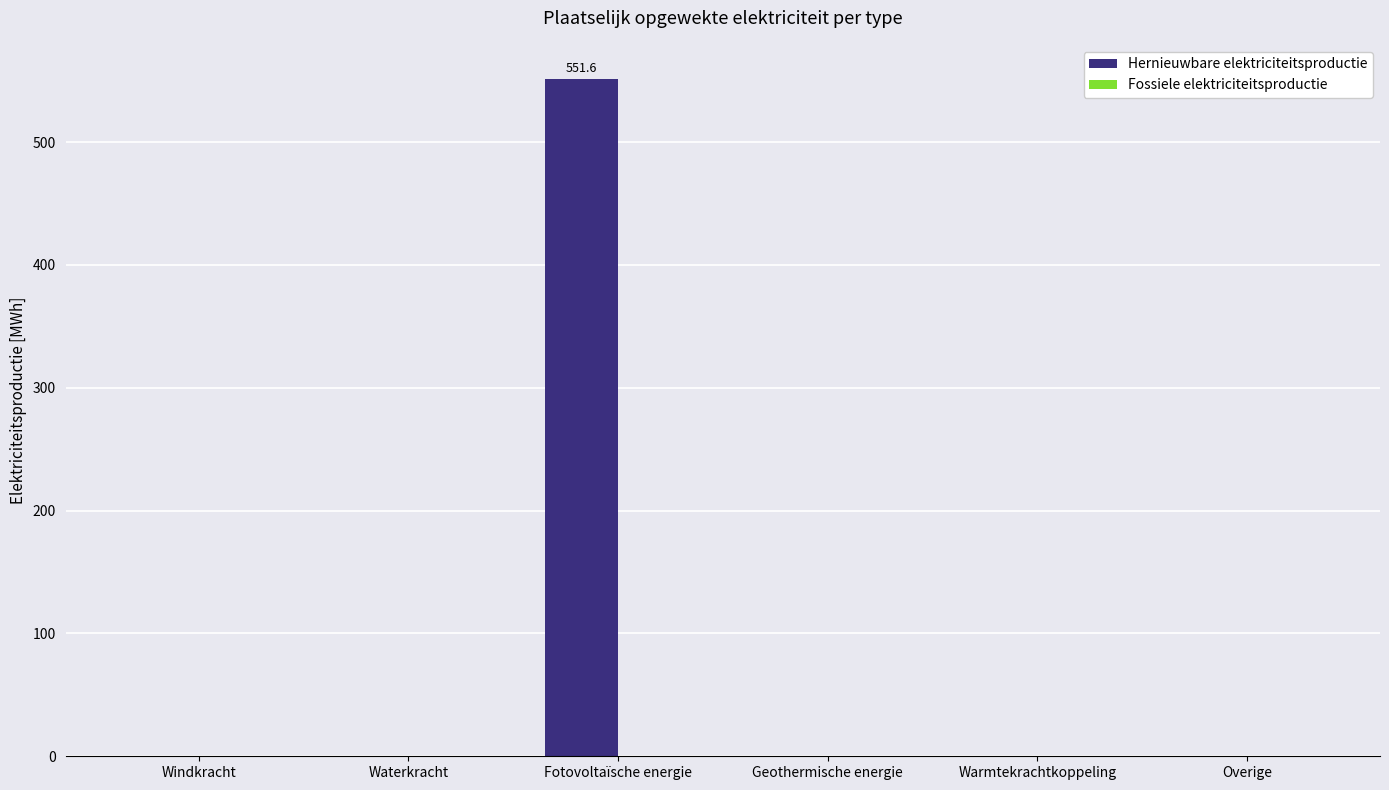

What is the change in value from Windkracht to Fotovoltaïsche energie?

+551.6